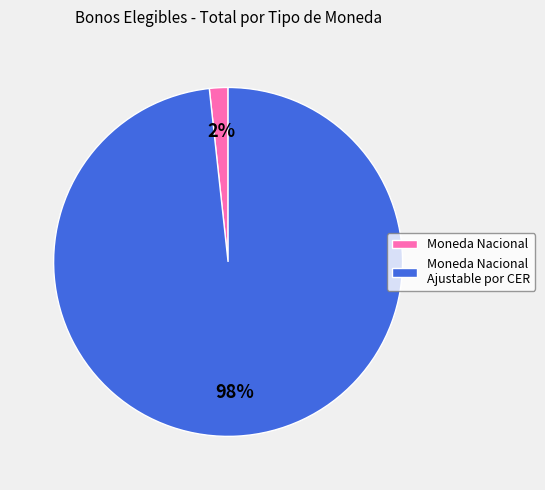

Count the number of slices in the pie.

2